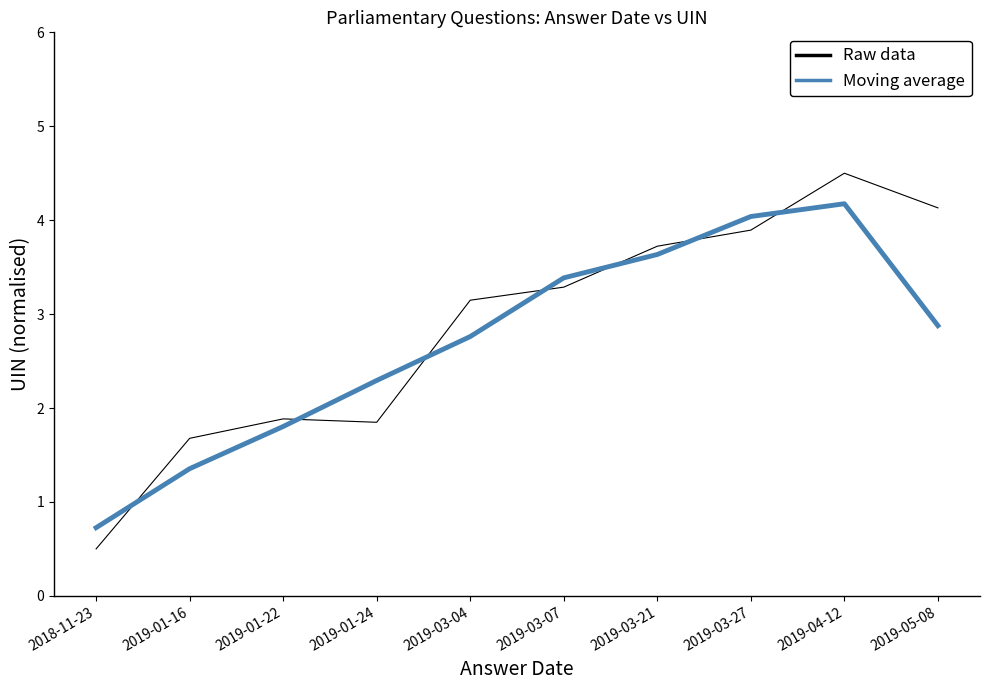

At how many categories does at least one series exceed 1?

9